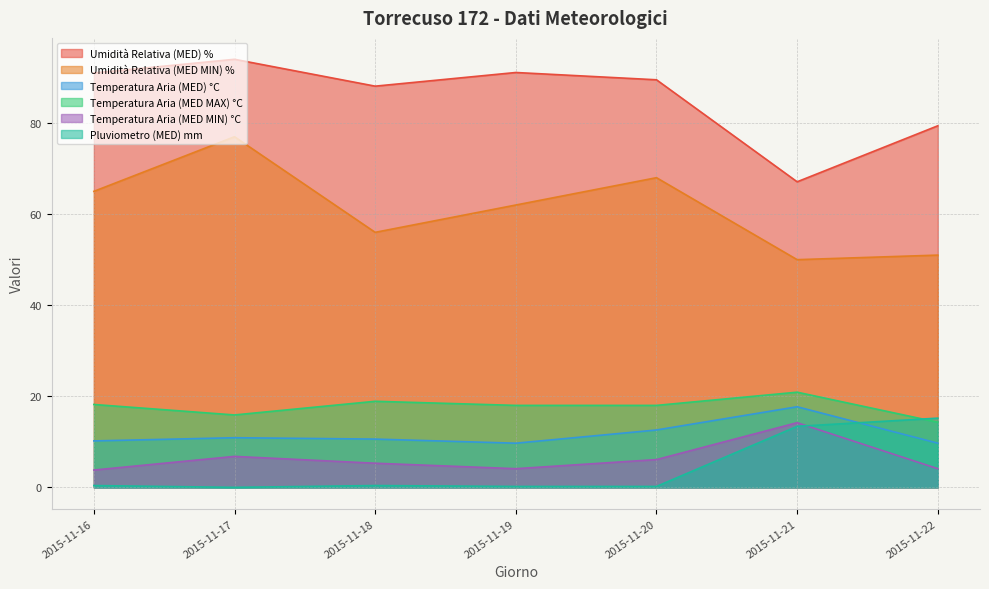

Reading left to right, list all the values displayed in this chart.

Umidità Relativa (MED) %: 91.0	94.0	88.1	91.1	89.5	67.1	79.4
Umidità Relativa (MED MIN) %: 65.0	77.0	56.0	62.0	68.0	50.0	51.0
Temperatura Aria (MED) °C: 10.2	10.9	10.6	9.7	12.6	17.7	9.7
Temperatura Aria (MED MAX) °C: 18.2	15.9	18.9	18.0	18.0	20.9	14.3
Temperatura Aria (MED MIN) °C: 3.8	6.8	5.3	4.1	6.1	14.2	4.1
Pluviometro (MED) mm: 0.4	0.0	0.4	0.2	0.2	13.4	15.2